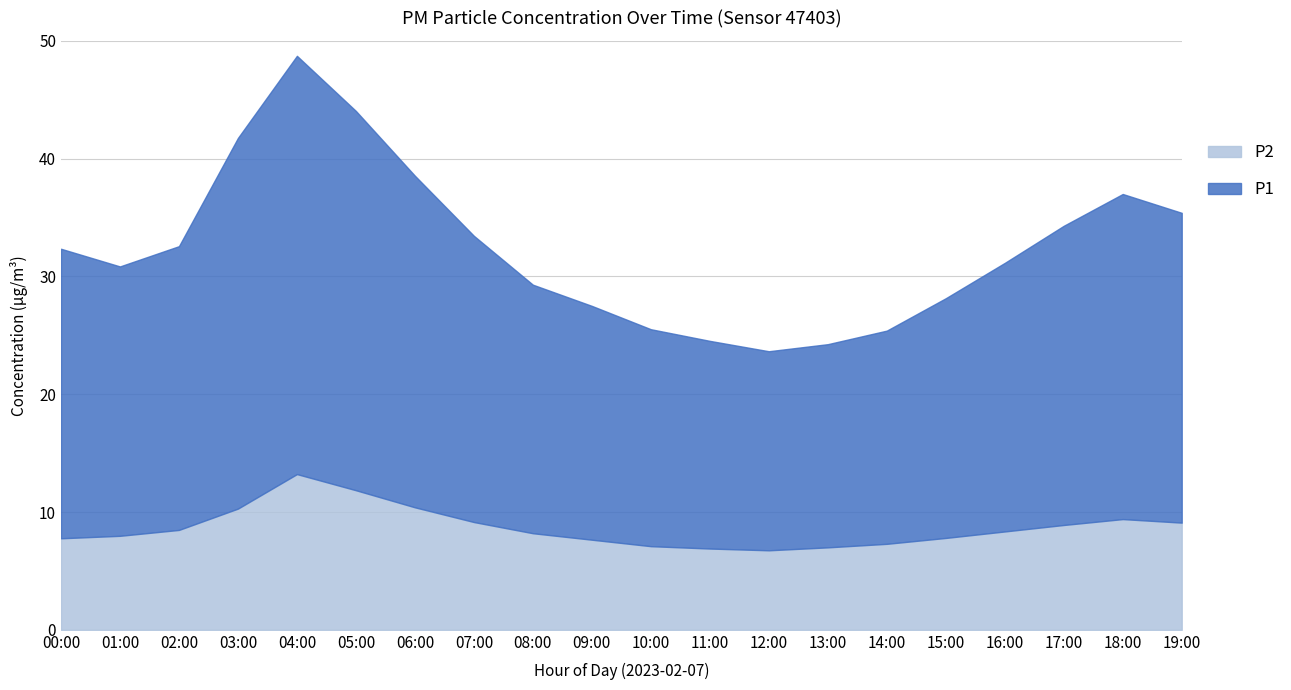

Reading left to right, what are all the values shown in this chart?

P1: 24.6	22.9	24.1	31.5	35.5	32.2	28.1	24.3	21.1	19.9	18.4	17.6	16.9	17.2	18.1	20.4	22.8	25.4	27.6	26.3
P2: 7.8	8.0	8.5	10.3	13.2	11.8	10.4	9.2	8.2	7.7	7.1	6.9	6.8	7.0	7.3	7.8	8.3	8.9	9.4	9.1